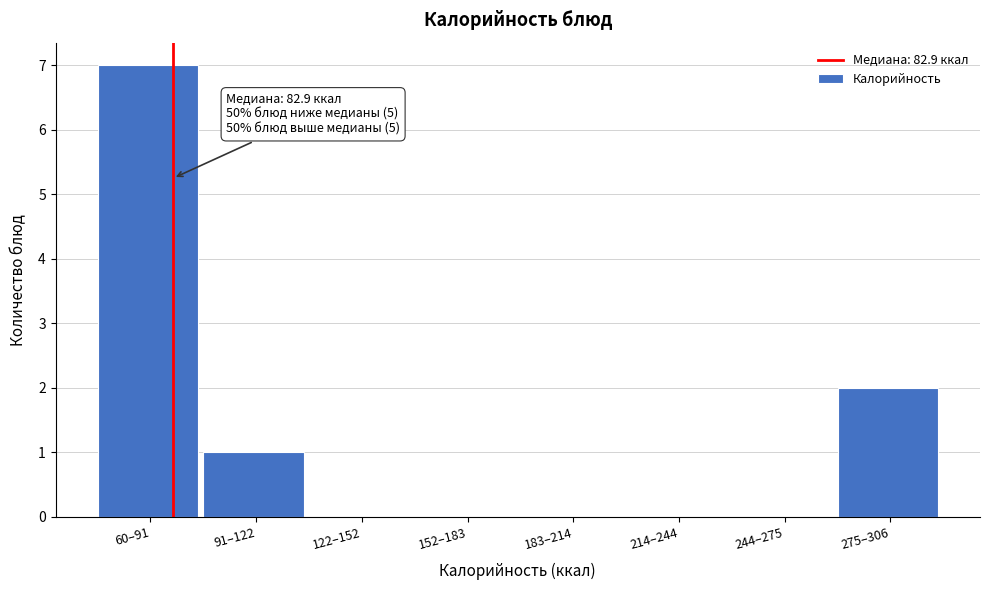

Reading left to right, list all the values displayed in this chart.

60–91=7	91–122=1	122–152=0	152–183=0	183–214=0	214–244=0	244–275=0	275–306=2